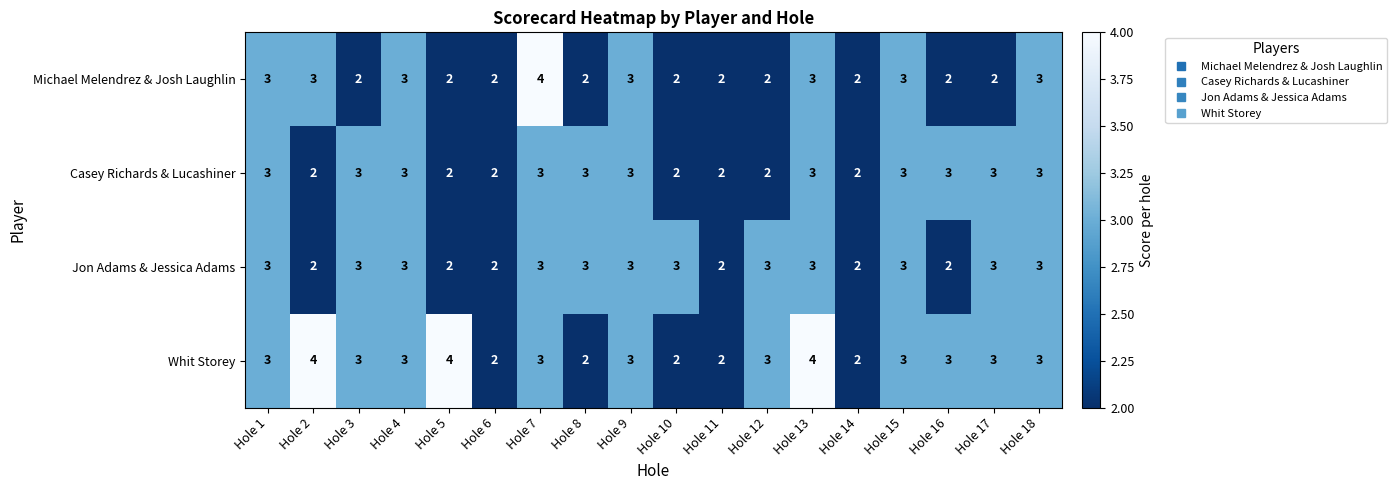

What is the sum of all Whit Storey values?

52